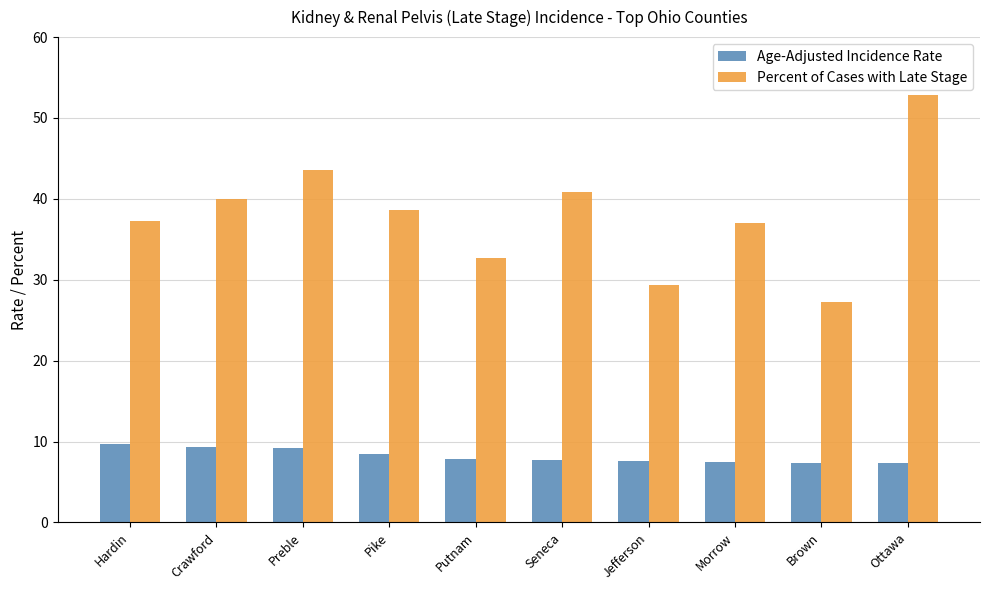

What position from the right is Crawford?

9